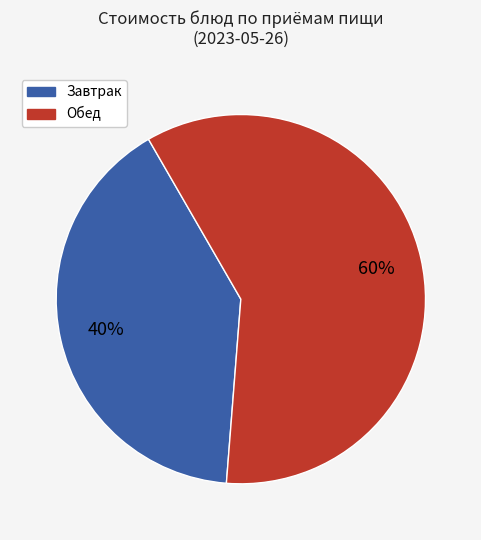

Do Завтрак and Обед together represent more than half of the pie?

Yes